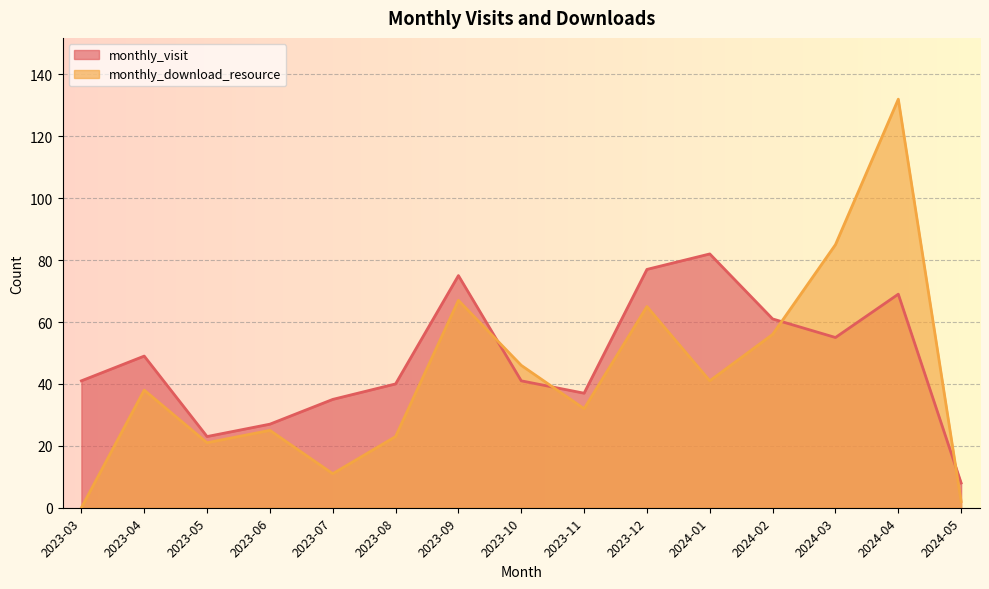

At which label does monthly_download_resource reach its minimum?

2023-03